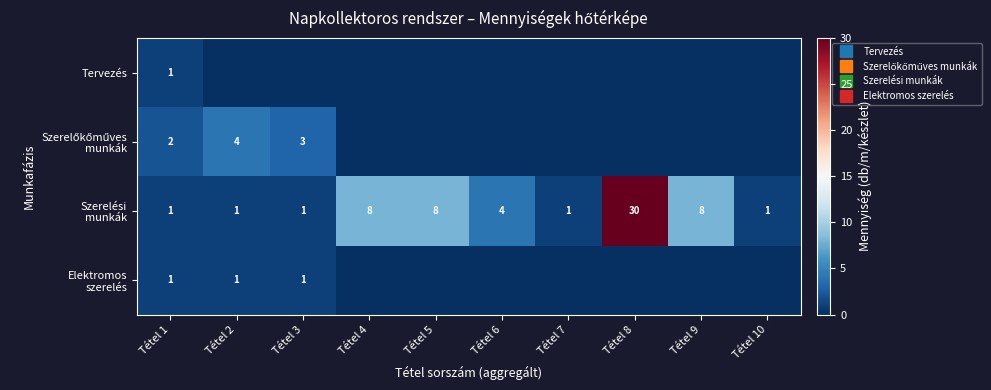

The Elektromos szerelés series shows 0 at Tétel 3. True or false?

False